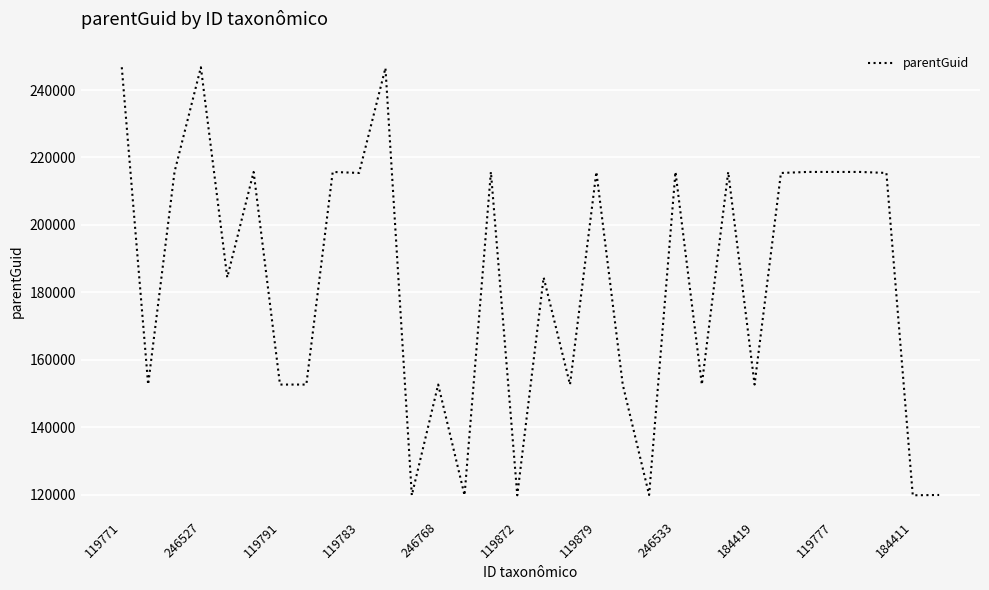

What is the minimum value shown in the chart?

119781